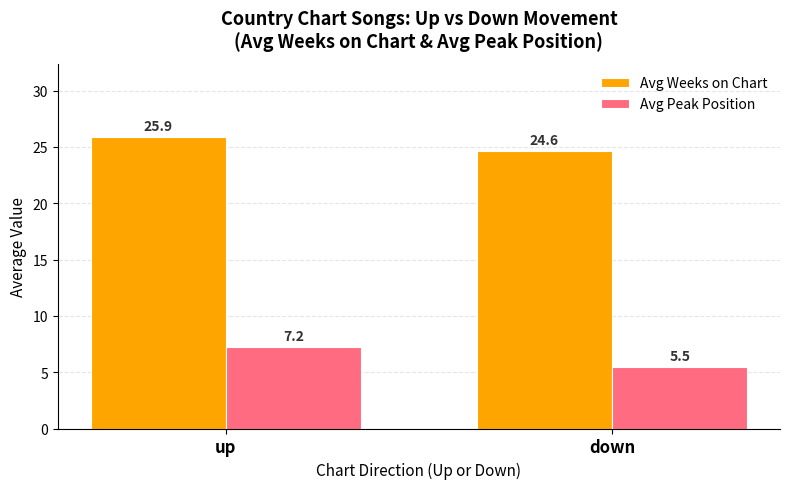

Is the value of Avg Weeks on Chart at down greater than the value of Avg Peak Position at up?

Yes